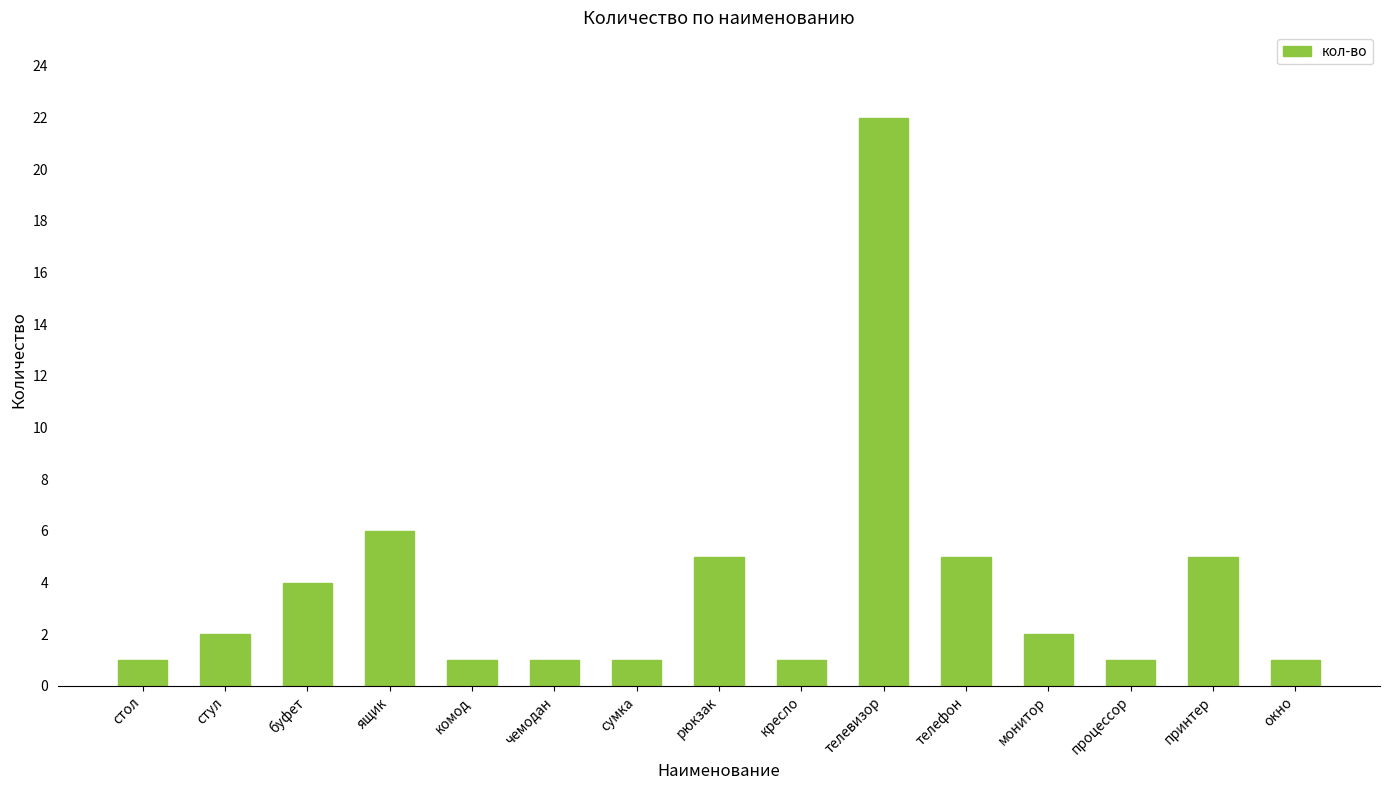

What is the difference between the values at процессор and ящик?

5